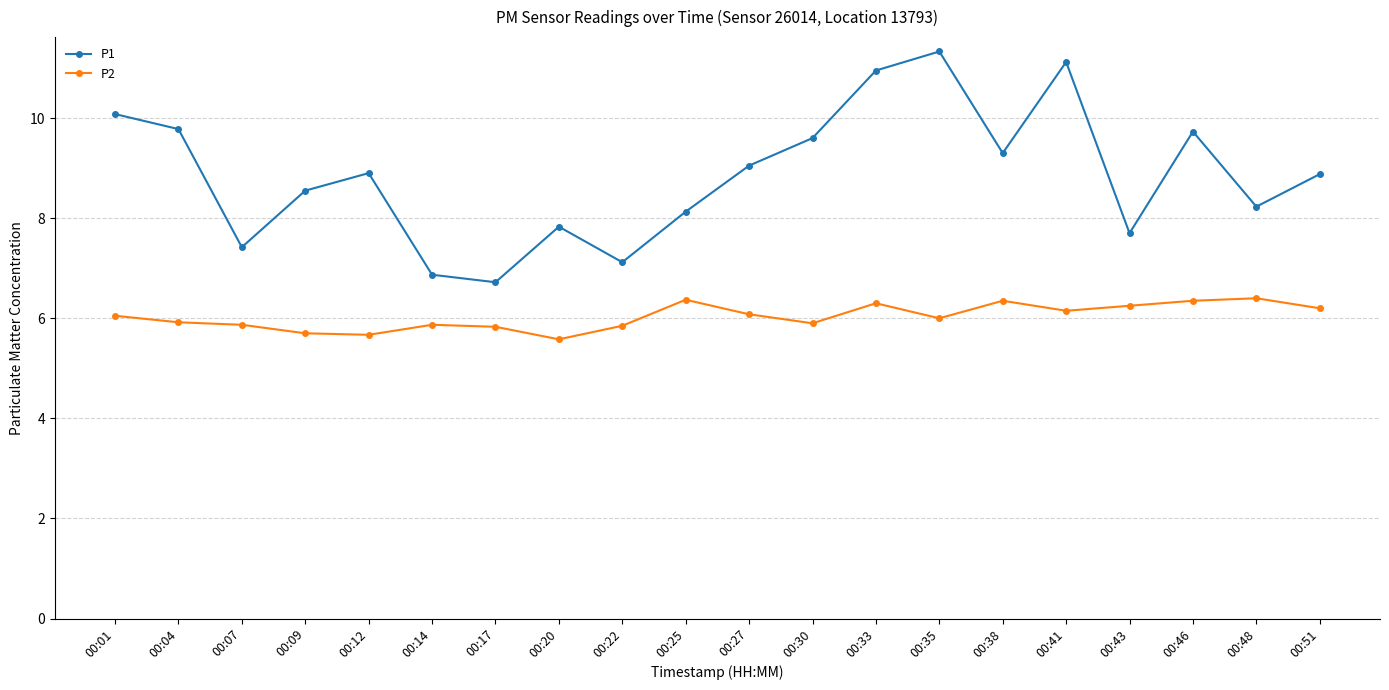

How many interior local valleys does the P1 series have?

6